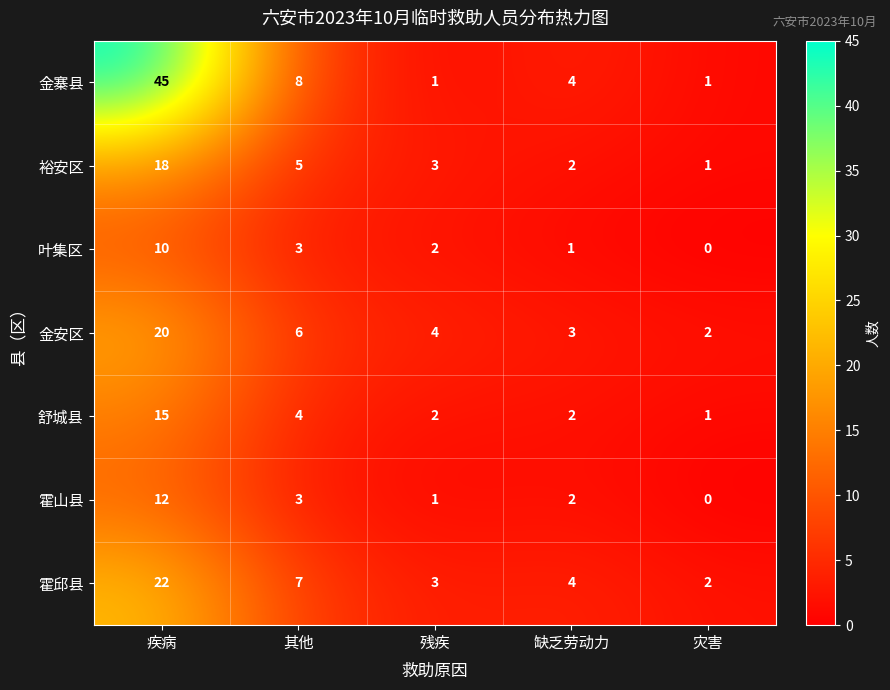

Which series changed the most between 残疾 and 缺乏劳动力?

金寨县